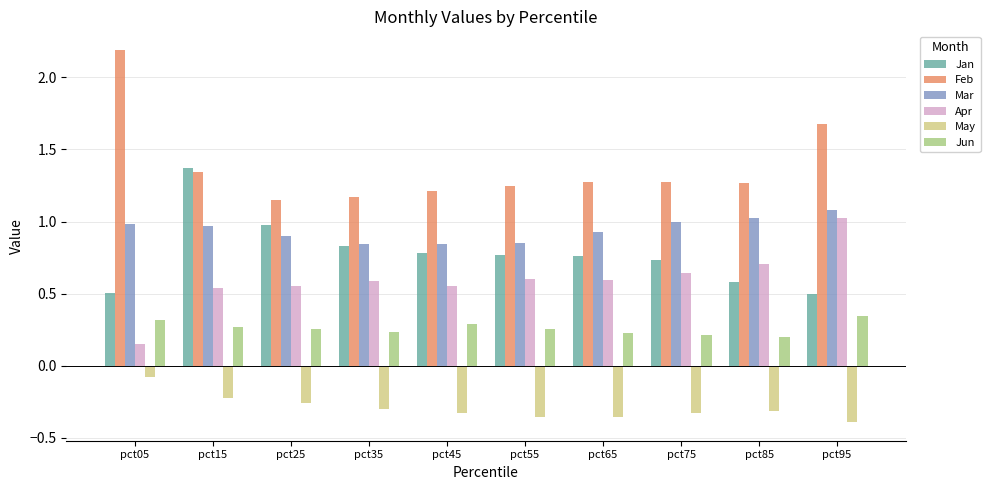

What is the sum of the Jan values at pct25 and pct45?

1.8